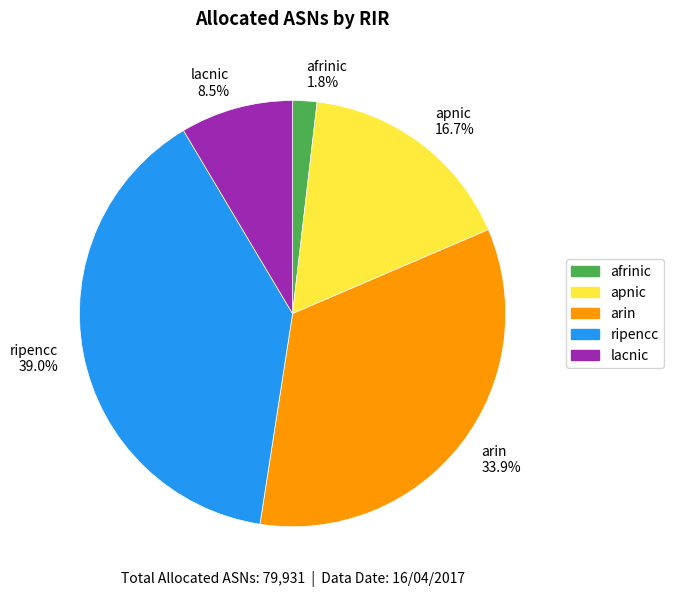

To the nearest percent, what is the difference between the largest and smallest slice percentages?

37%